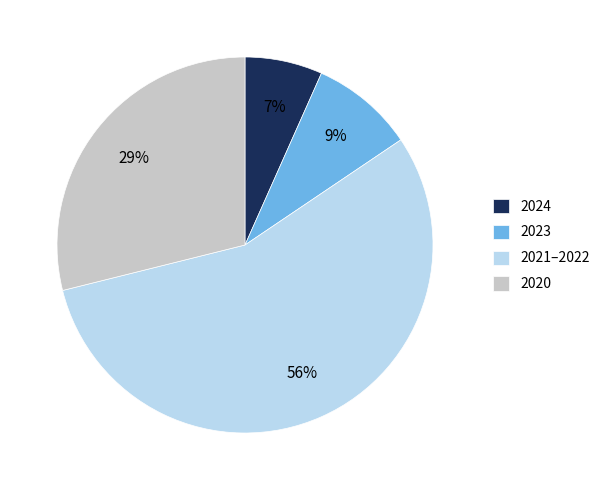

Is the sum of 2024 and 2021–2022 greater than half?

Yes